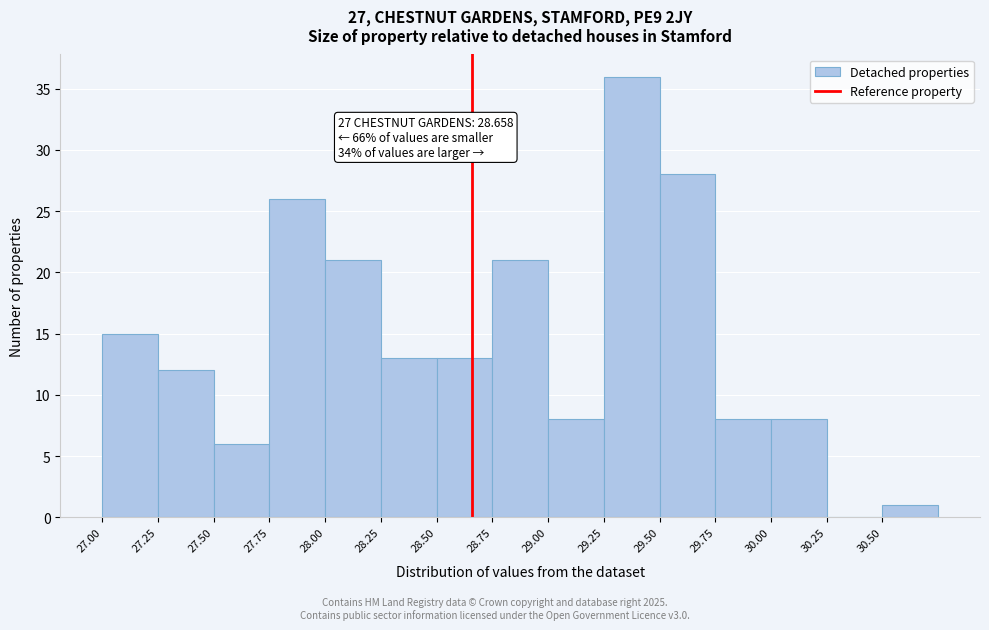

Which range on the x-axis has the tallest bar?

29.25 to 29.50